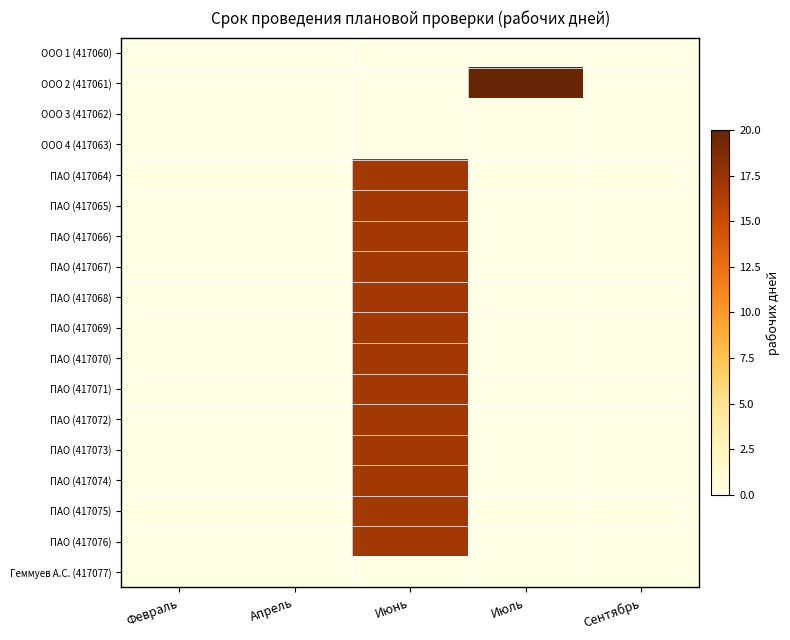

Reading left to right, extract all data points from this chart.

ООО 1 (417060): Февраль=0	Апрель=0	Июнь=0	Июль=0	Сентябрь=0
ООО 2 (417061): Февраль=0	Апрель=0	Июнь=0	Июль=20	Сентябрь=0
ООО 3 (417062): Февраль=0	Апрель=0	Июнь=0	Июль=0	Сентябрь=0
ООО 4 (417063): Февраль=0	Апрель=0	Июнь=0	Июль=0	Сентябрь=0
ПАО (417064): Февраль=0	Апрель=0	Июнь=17	Июль=0	Сентябрь=0
ПАО (417065): Февраль=0	Апрель=0	Июнь=17	Июль=0	Сентябрь=0
ПАО (417066): Февраль=0	Апрель=0	Июнь=17	Июль=0	Сентябрь=0
ПАО (417067): Февраль=0	Апрель=0	Июнь=17	Июль=0	Сентябрь=0
ПАО (417068): Февраль=0	Апрель=0	Июнь=17	Июль=0	Сентябрь=0
ПАО (417069): Февраль=0	Апрель=0	Июнь=17	Июль=0	Сентябрь=0
ПАО (417070): Февраль=0	Апрель=0	Июнь=17	Июль=0	Сентябрь=0
ПАО (417071): Февраль=0	Апрель=0	Июнь=17	Июль=0	Сентябрь=0
ПАО (417072): Февраль=0	Апрель=0	Июнь=17	Июль=0	Сентябрь=0
ПАО (417073): Февраль=0	Апрель=0	Июнь=17	Июль=0	Сентябрь=0
ПАО (417074): Февраль=0	Апрель=0	Июнь=17	Июль=0	Сентябрь=0
ПАО (417075): Февраль=0	Апрель=0	Июнь=17	Июль=0	Сентябрь=0
ПАО (417076): Февраль=0	Апрель=0	Июнь=17	Июль=0	Сентябрь=0
Геммуев А.С. (417077): Февраль=0	Апрель=0	Июнь=0	Июль=0	Сентябрь=0